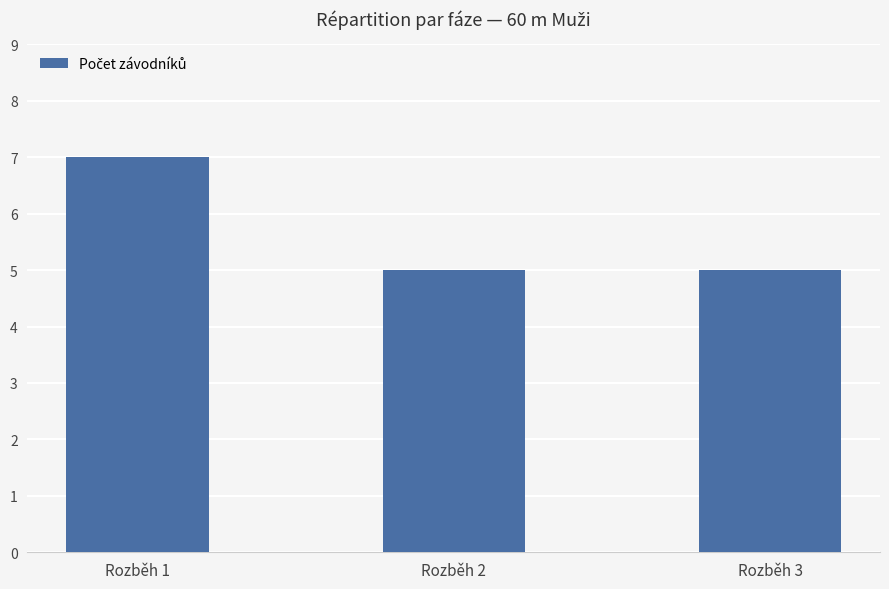

What is the ratio of the value at Rozběh 1 to the value at Rozběh 2?

1.4